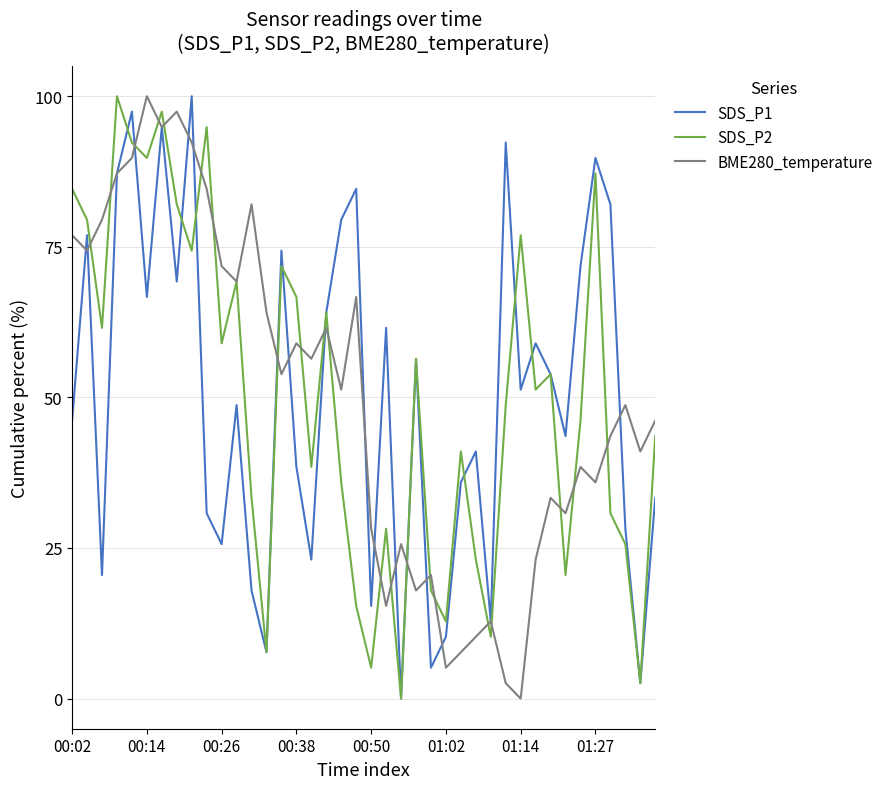

What is the highest value of the SDS_P1 series?

100.0